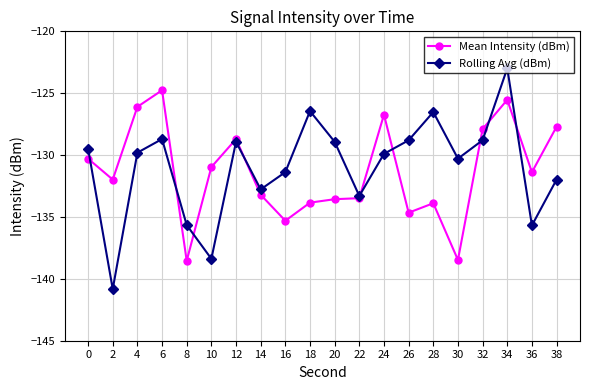

Where is the first local minimum for Mean Intensity (dBm)?

2